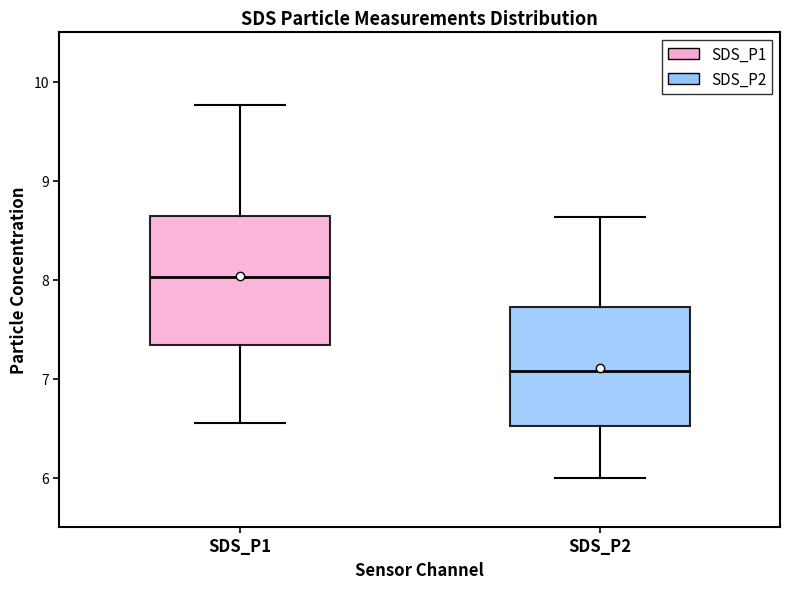

Which box has the lowest median line?

SDS_P2